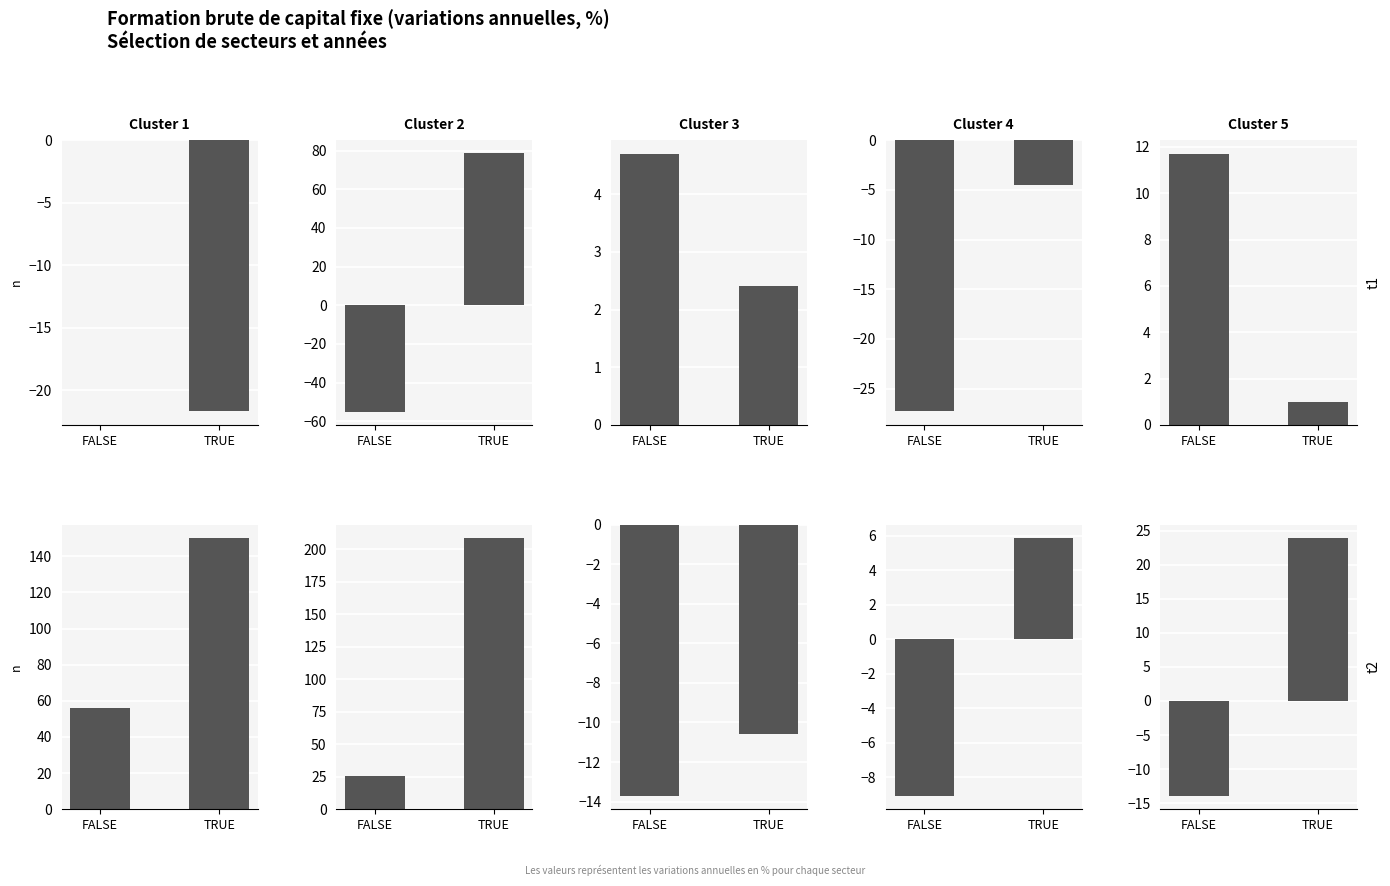

Which has a higher value, FALSE or TRUE?

TRUE